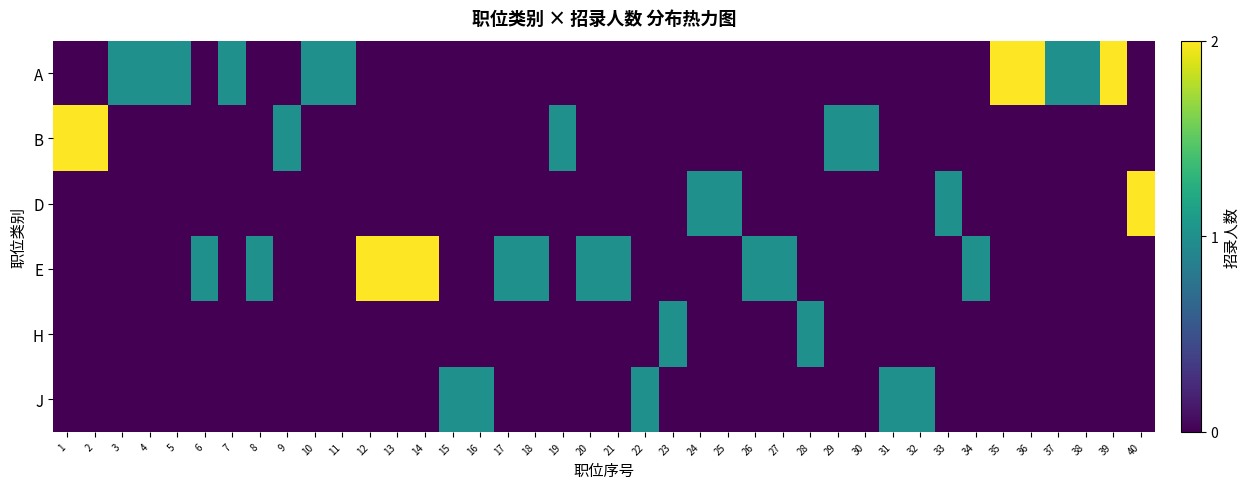

At how many categories does at least one series exceed 1?

9